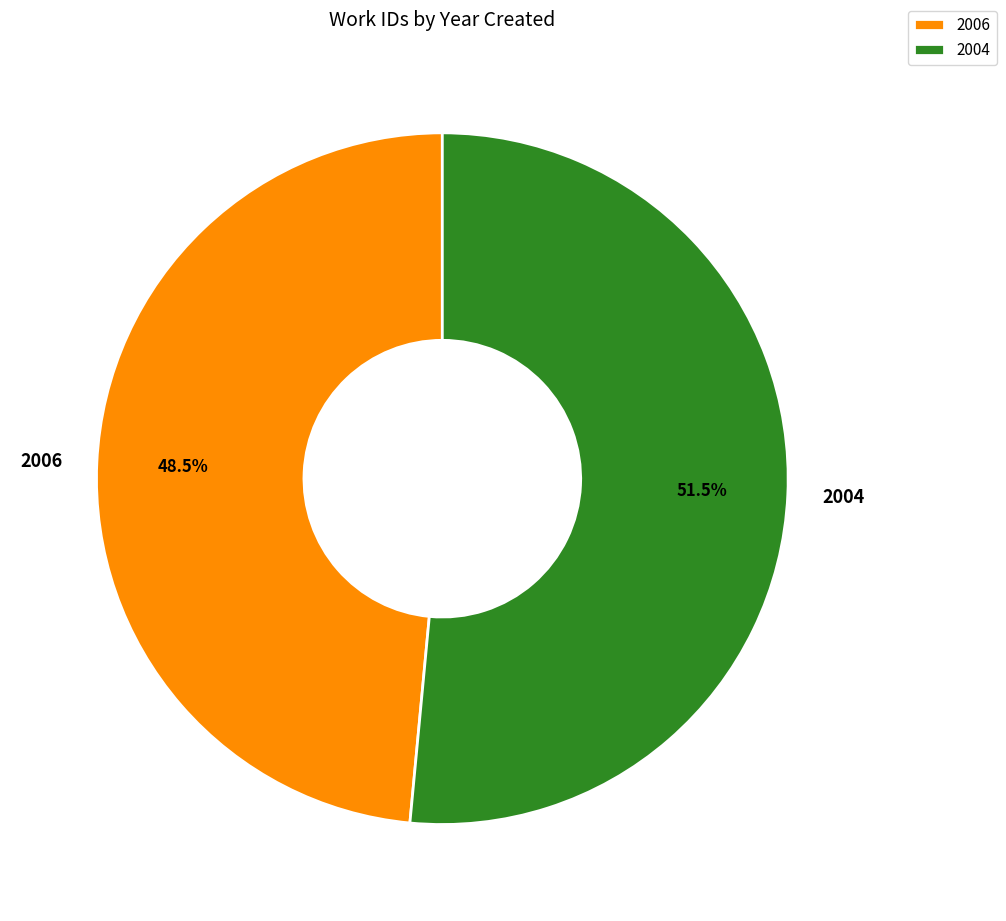

Which category accounts for the majority?

2004